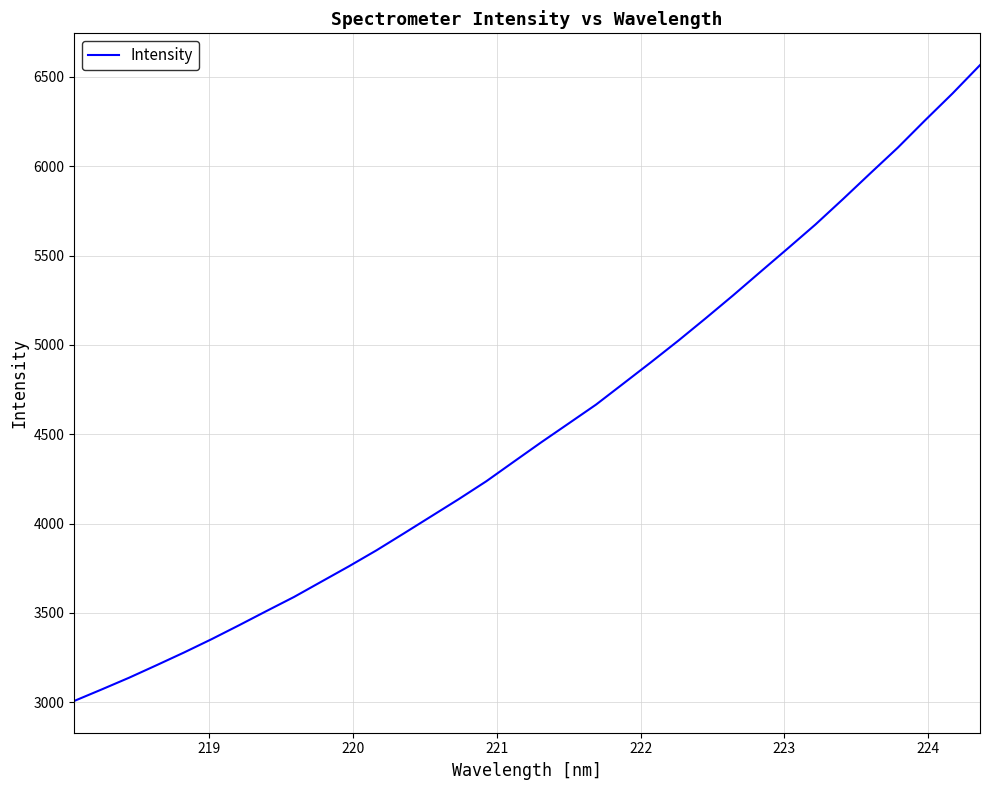

True or false: there are more than 1 points higher than both neighbors.

False